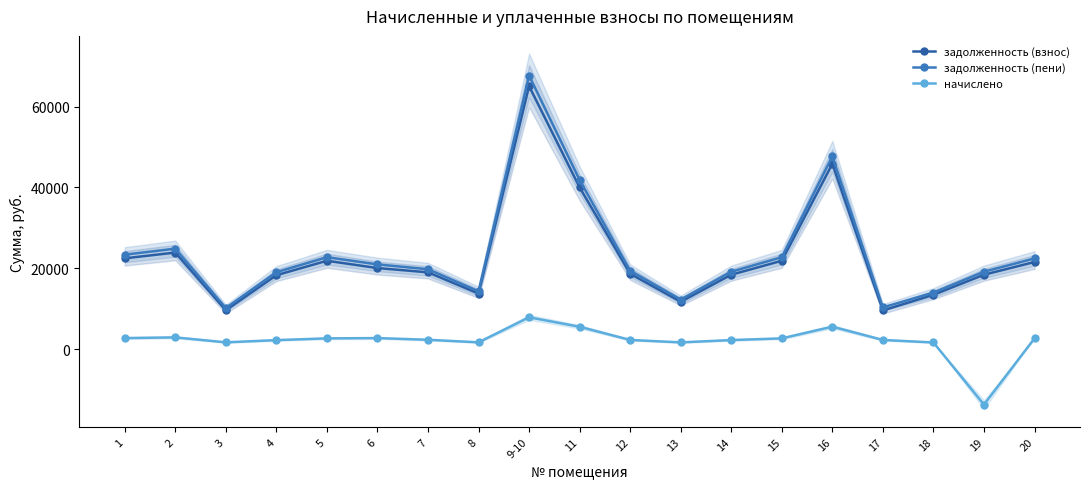

What are all the series names shown in the legend?

задолженность (взнос), задолженность (пени), начислено